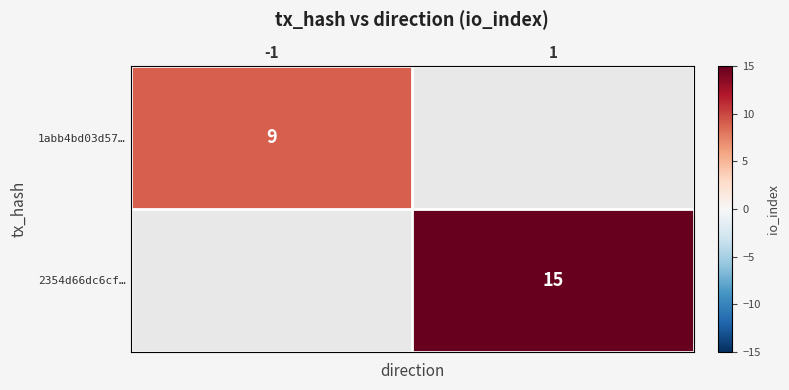

Is it true that 1abb4bd03d57… equals 9 at -1?

True